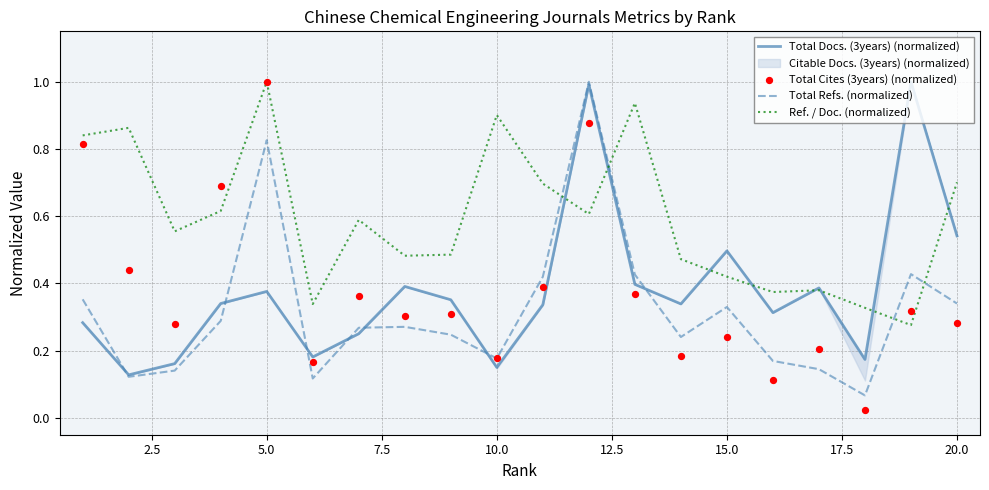

Which series has the widest spread of Y values?

Total Cites (3years) (normalized)